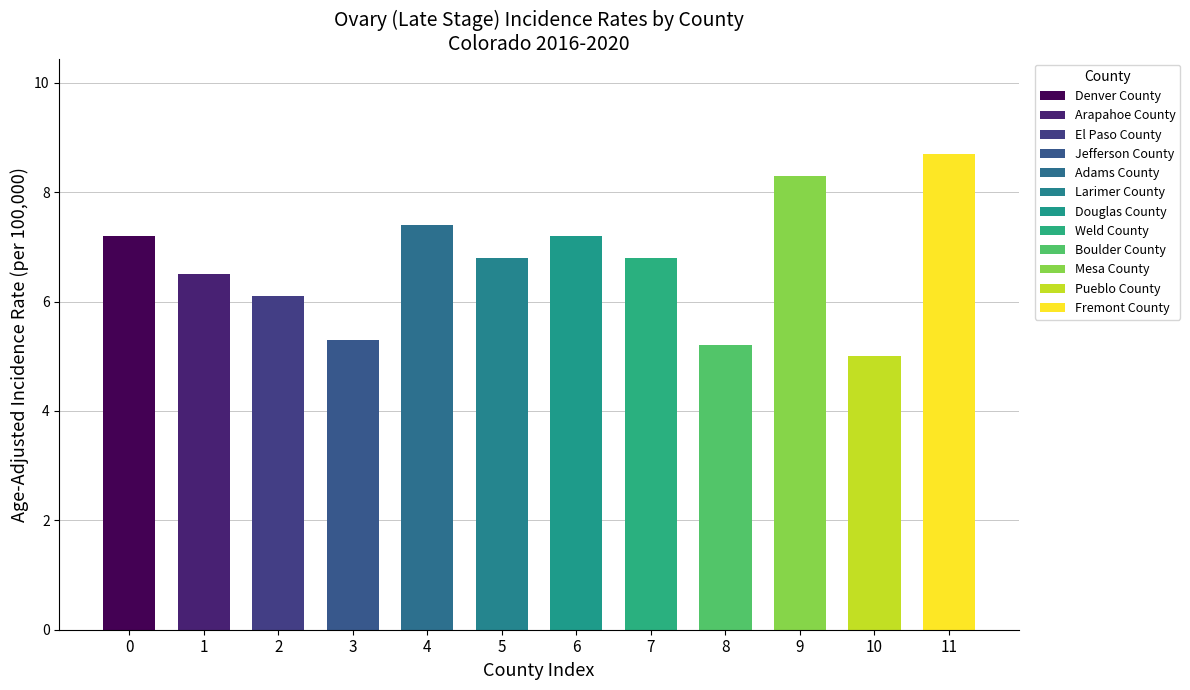

Where does the data first go above 6?

0